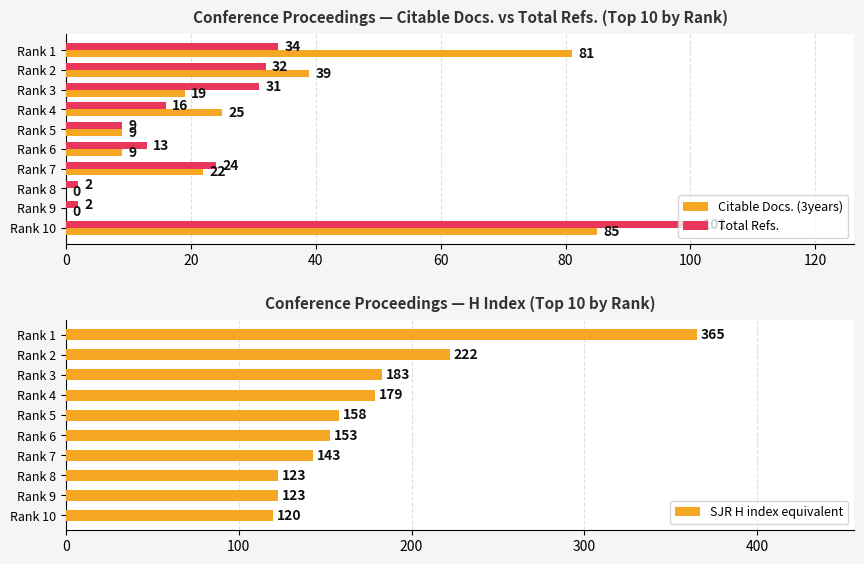

What is the maximum value for Citable Docs. (3years)?

85